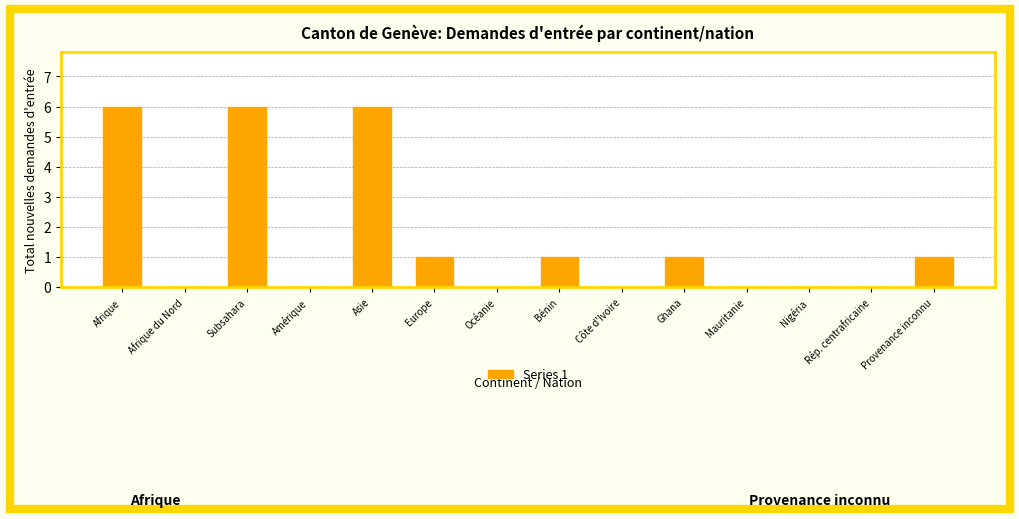

What is the greatest value displayed?

6